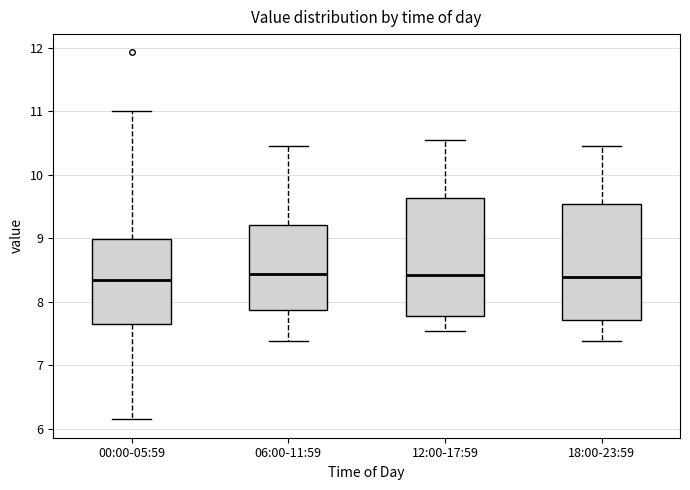

Reading left to right, transcribe this box plot: for each box, give where its median line is, the range the box spans, and where its two whiskers end, as read against the y-axis. The values are not printed on the chart, so give them approximately, as read against the axis.

00:00-05:59: median 8.4, box 7.7 to 9.0, whiskers 6.2 to 11.0
06:00-11:59: median 8.4, box 7.9 to 9.2, whiskers 7.4 to 10.5
12:00-17:59: median 8.4, box 7.8 to 9.6, whiskers 7.6 to 10.6
18:00-23:59: median 8.4, box 7.7 to 9.5, whiskers 7.4 to 10.5